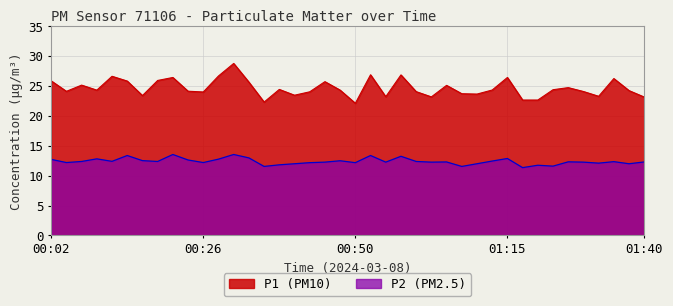

Is it true that P2 equals 16.7 at 01:37?

False